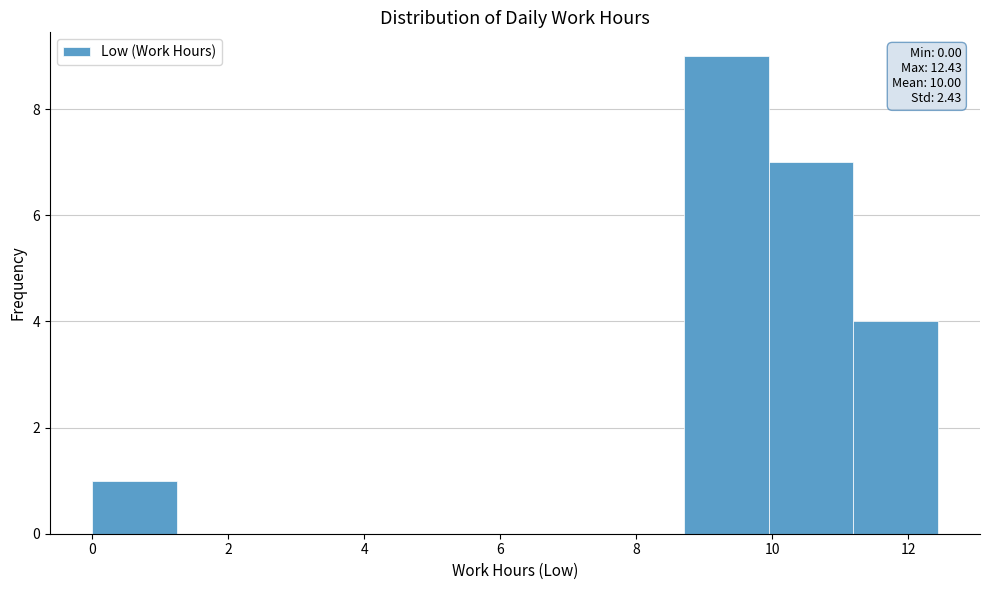

Which range on the x-axis has the tallest bar?

8.8 to 10.0